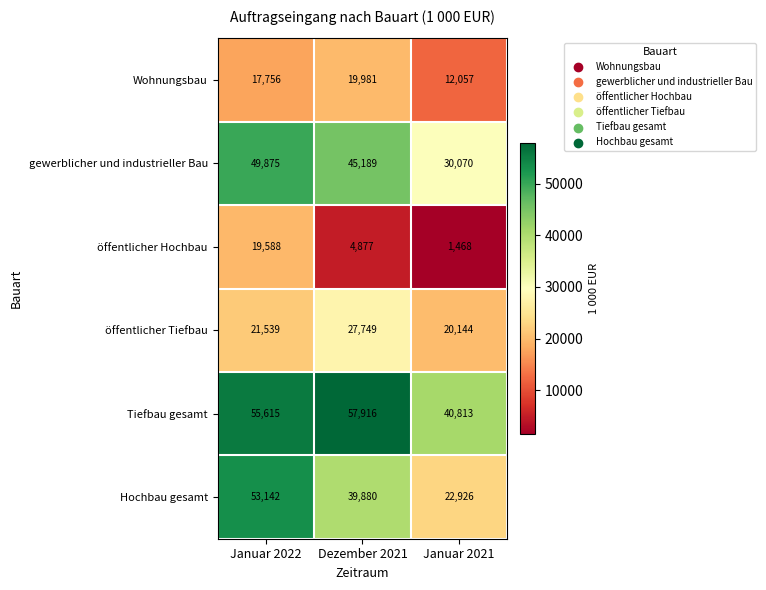

At which category is the sum across all series the highest?

Januar 2022